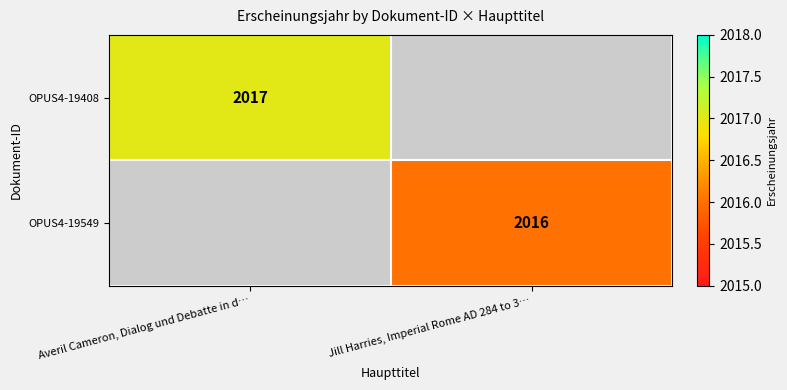

Which category has the highest value across all series?

Averil Cameron, Dialog und Debatte in d…